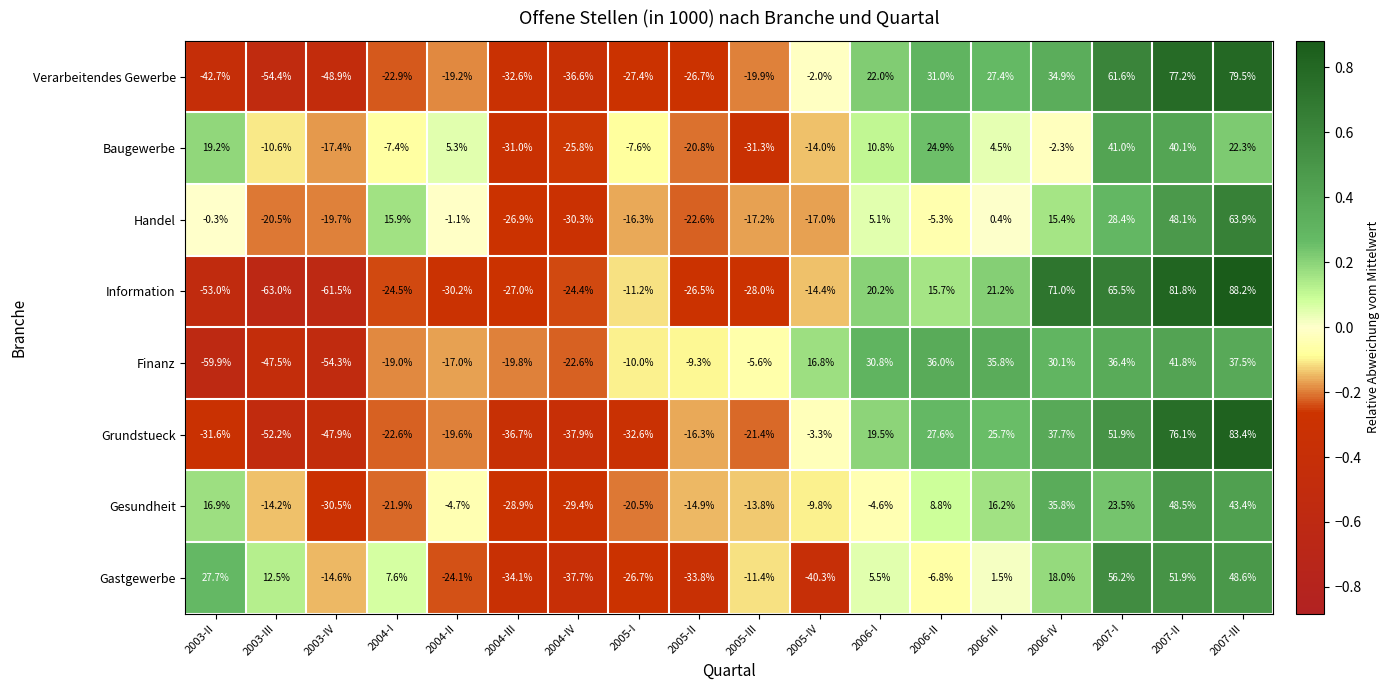

Is it true that Finanz equals 52.8 at 2006-III?

False